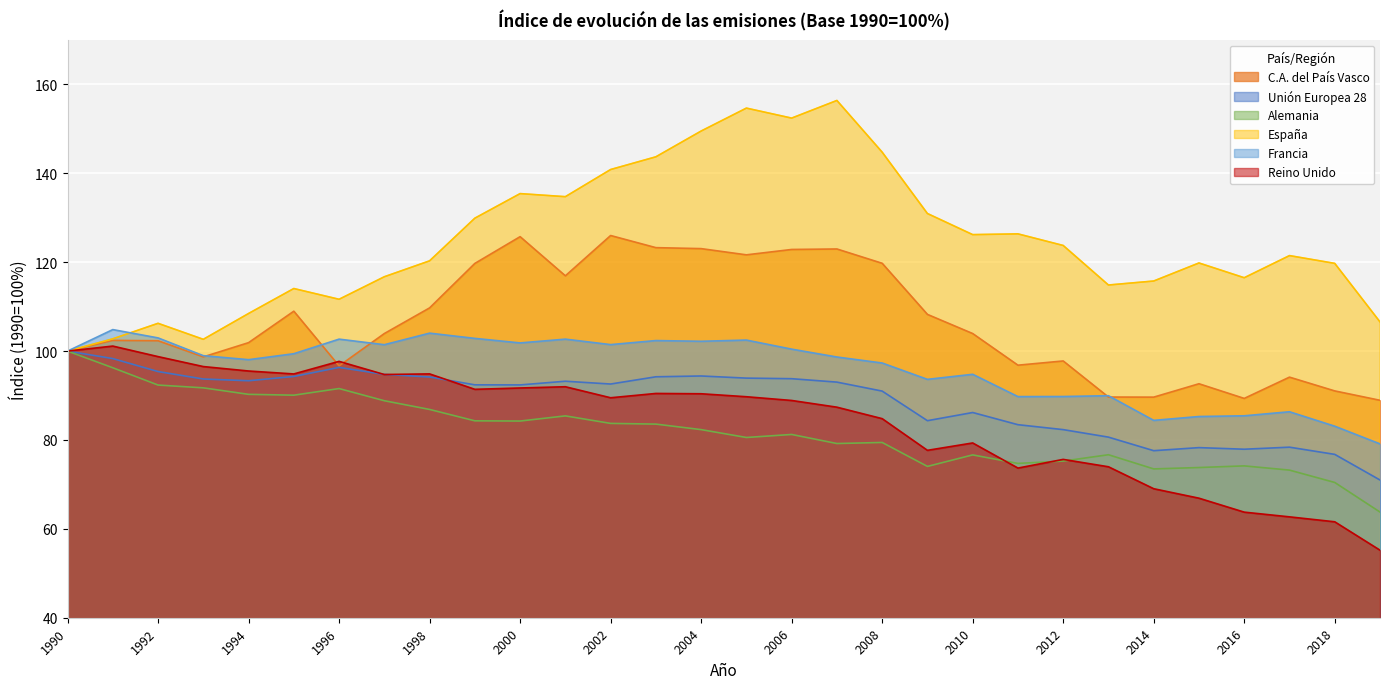

What is the highest value of the Reino Unido series?

101.1